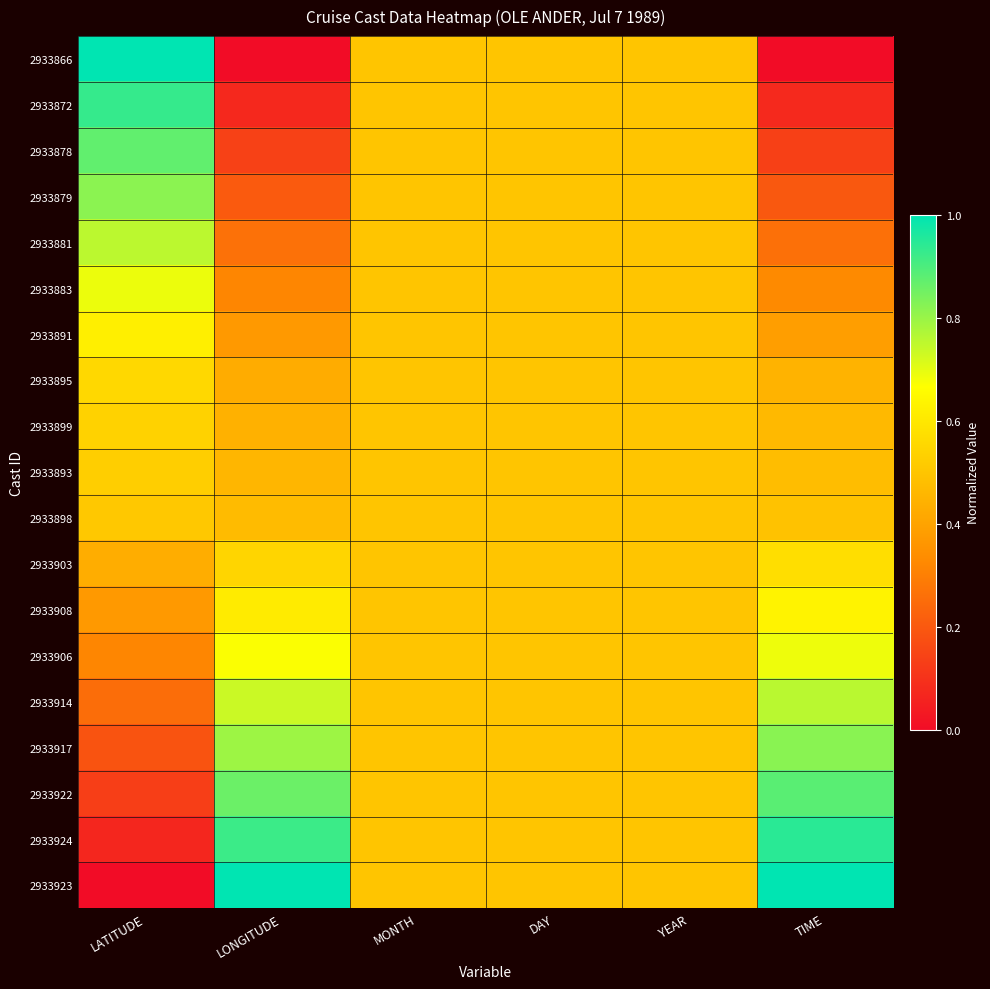

At TIME, list the series in order from largest to smallest.

2933923, 2933924, 2933922, 2933917, 2933914, 2933906, 2933908, 2933903, 2933898, 2933893, 2933899, 2933895, 2933891, 2933883, 2933881, 2933879, 2933878, 2933872, 2933866